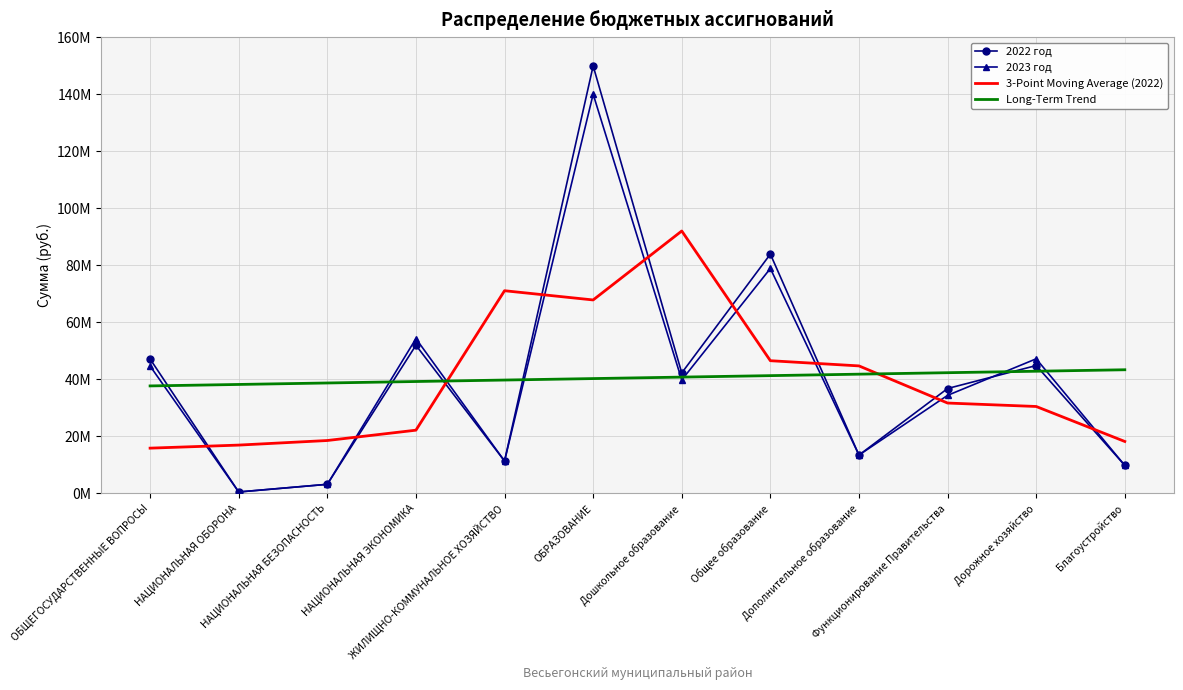

What are all the series names shown in the legend?

2022 год, 2023 год, 3-Point Moving Average (2022), Long-Term Trend